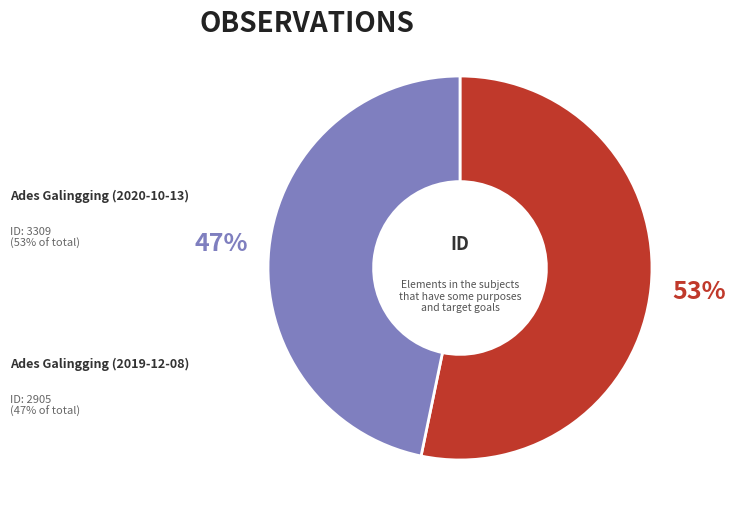

Does any single category account for the majority?

Yes